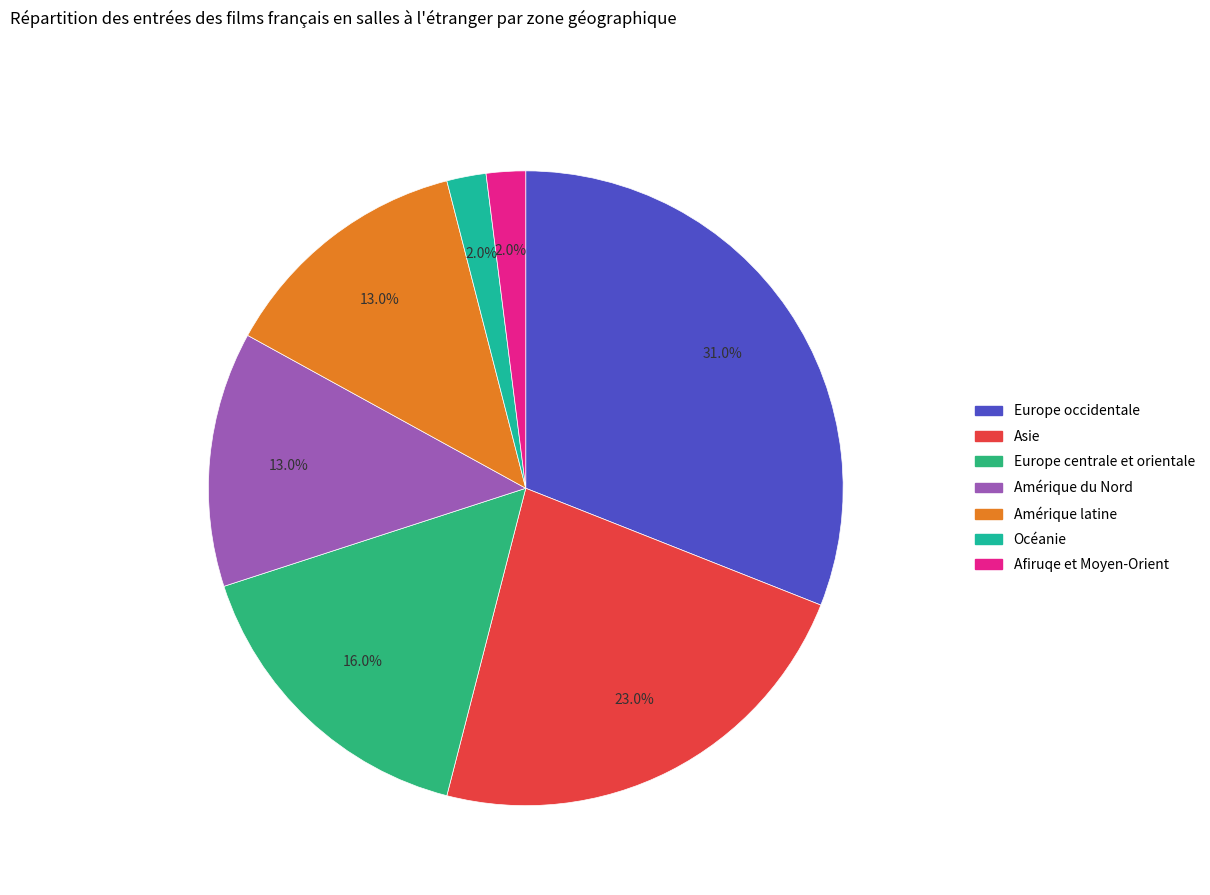

What is the total percentage of Amérique du Nord and Asie?

36.0%